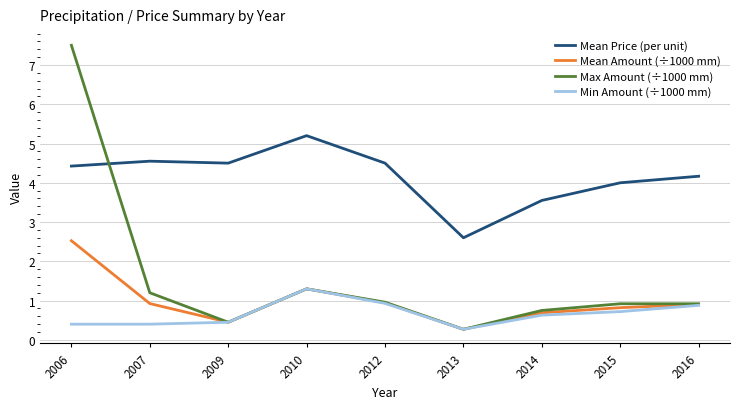

At which label does Mean Price (per unit) first exceed 4?

2006